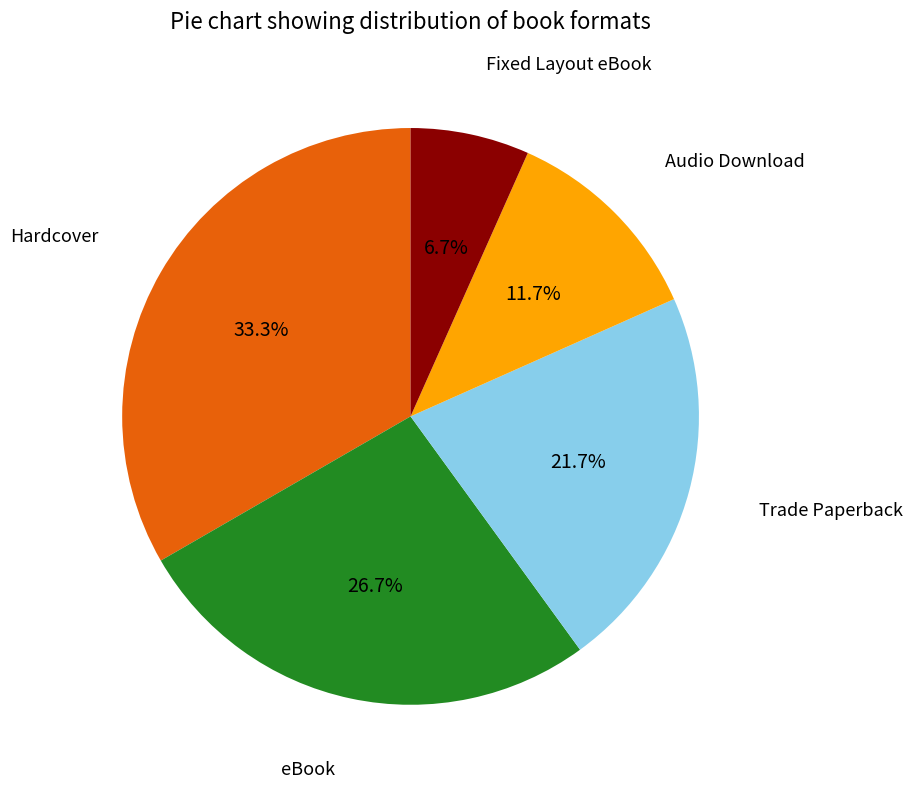

What is the total percentage of Hardcover and Fixed Layout eBook?

40.0%